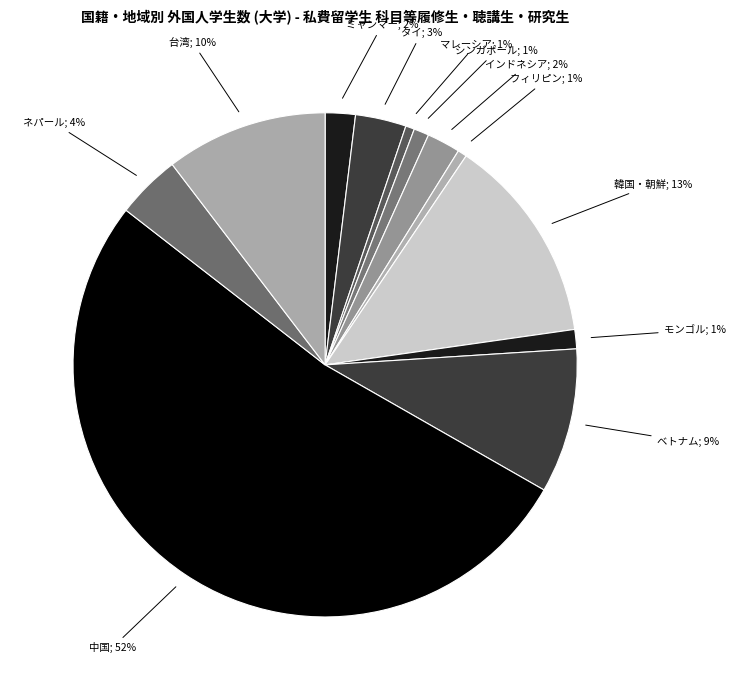

How many slices are in this pie chart?

12